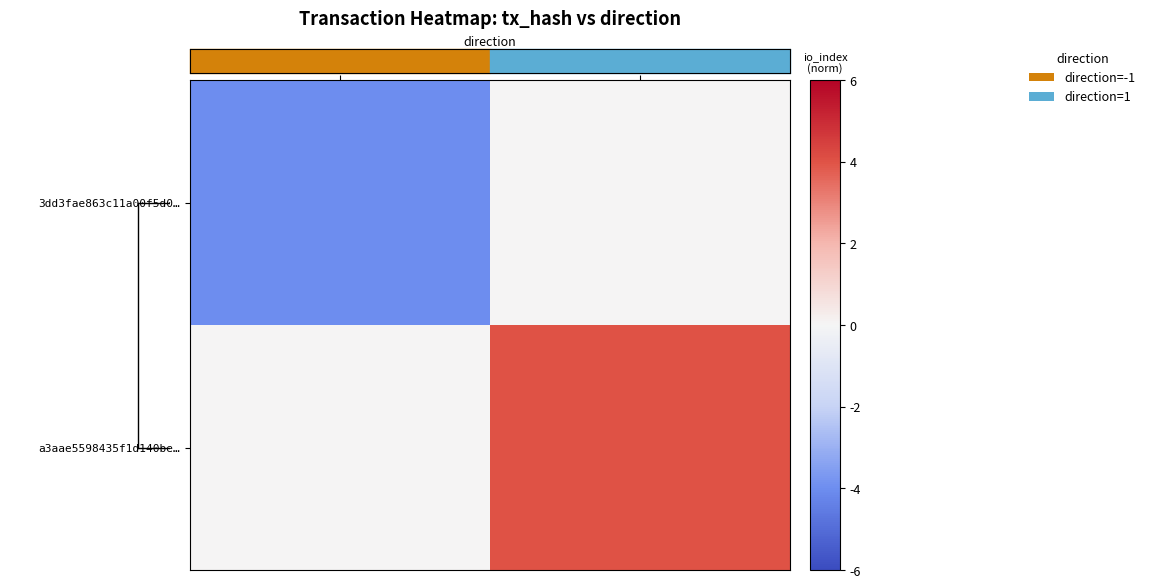

Rank the series by their maximum value, from lowest to highest.

3dd3fae863c11a00f5d0…, a3aae5598435f1d140be…